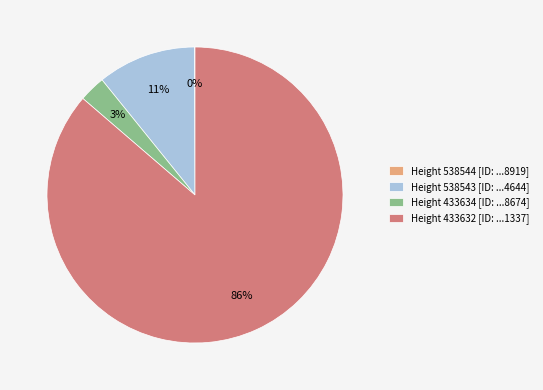

Which has a higher value, Height 433632 [ID: ...1337] or Height 538543 [ID: ...4644]?

Height 433632 [ID: ...1337]